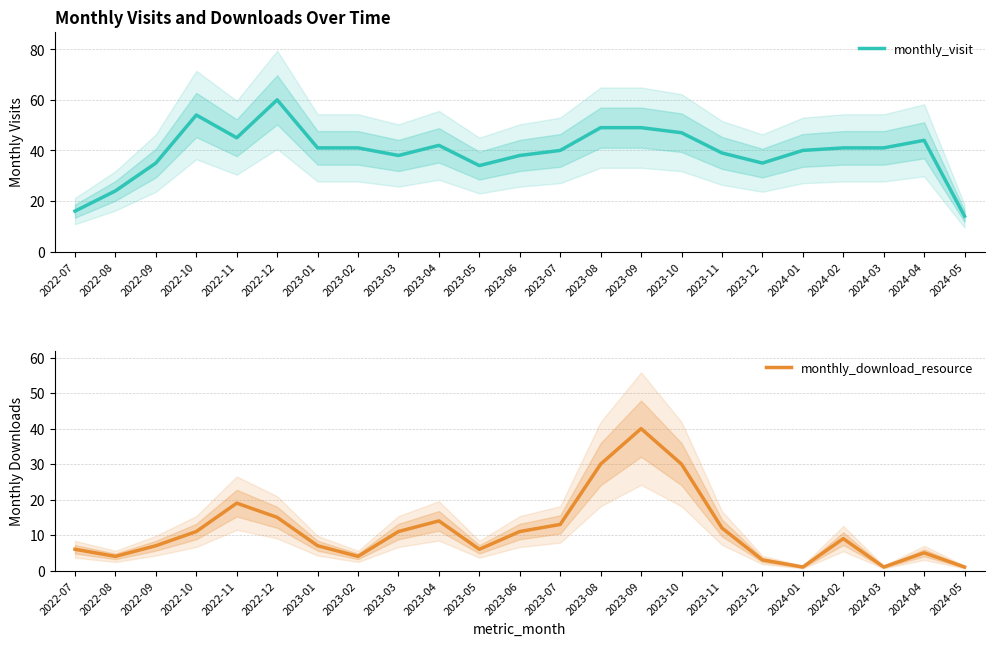

What is the total value across all series at 2024-01?

41